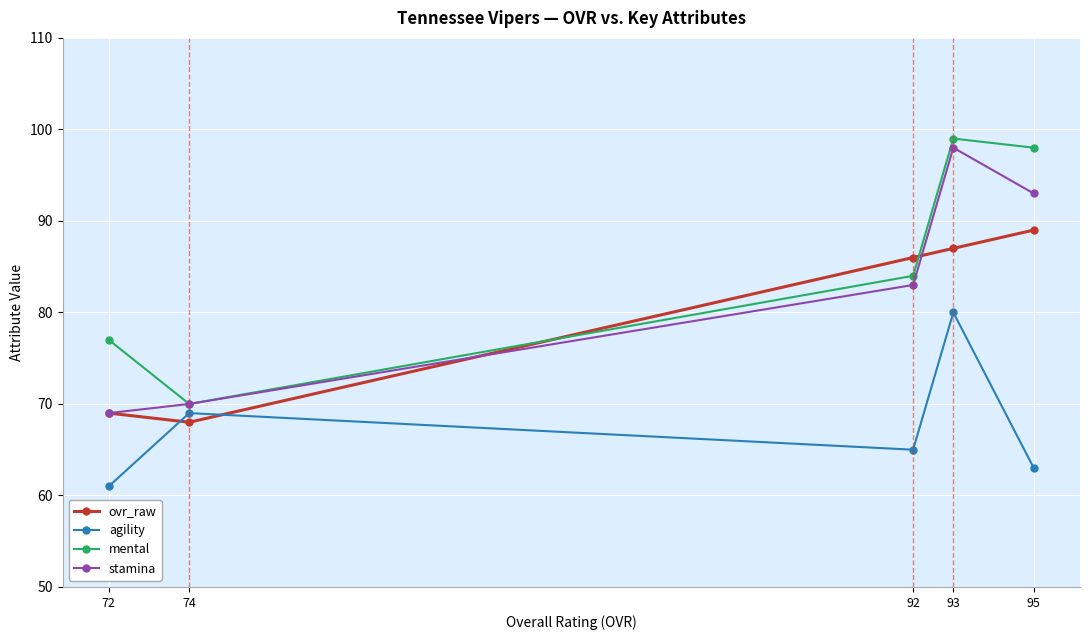

Which category has the lowest value across all series?

72